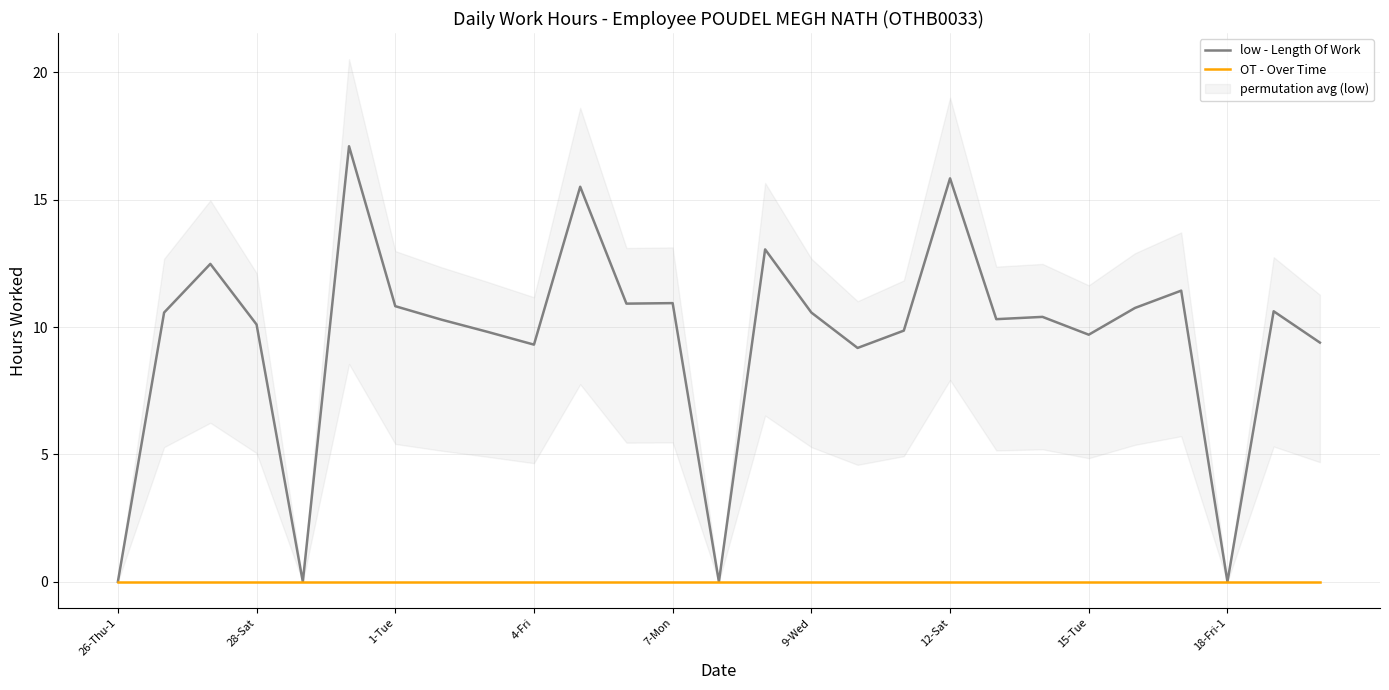

The low - Length Of Work series shows 10.1 at 28-Sat. True or false?

True